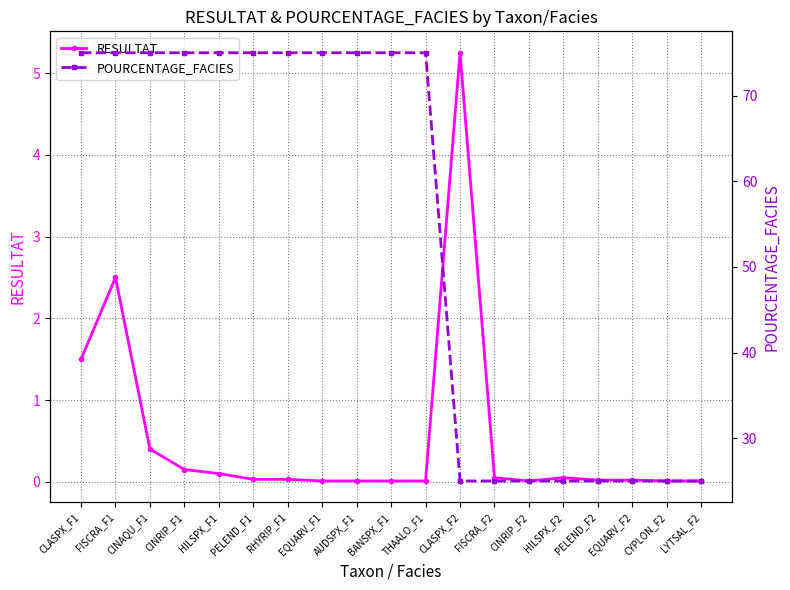

Count the POURCENTAGE_FACIES values in the range 25 to 75.

19